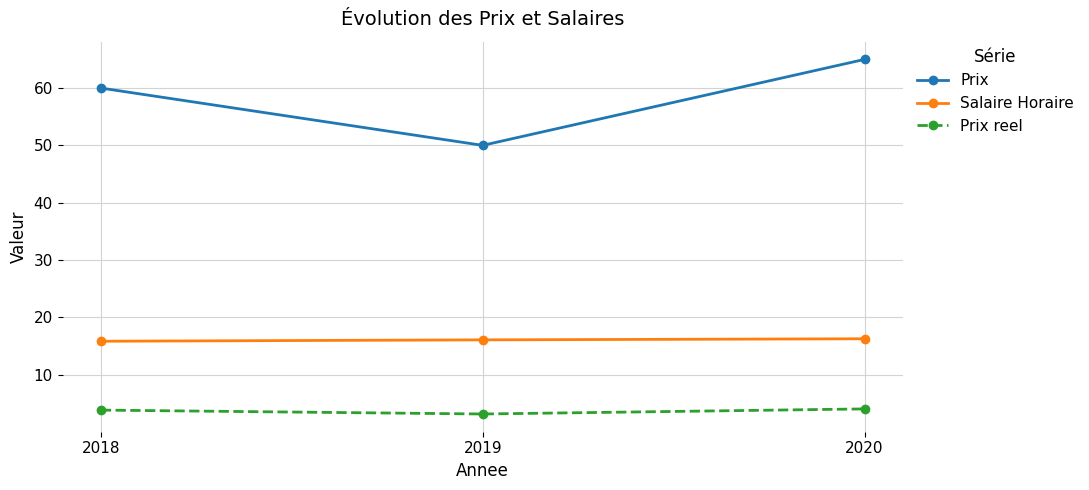

Is it true that Salaire Horaire equals 9.2 at 2018?

False